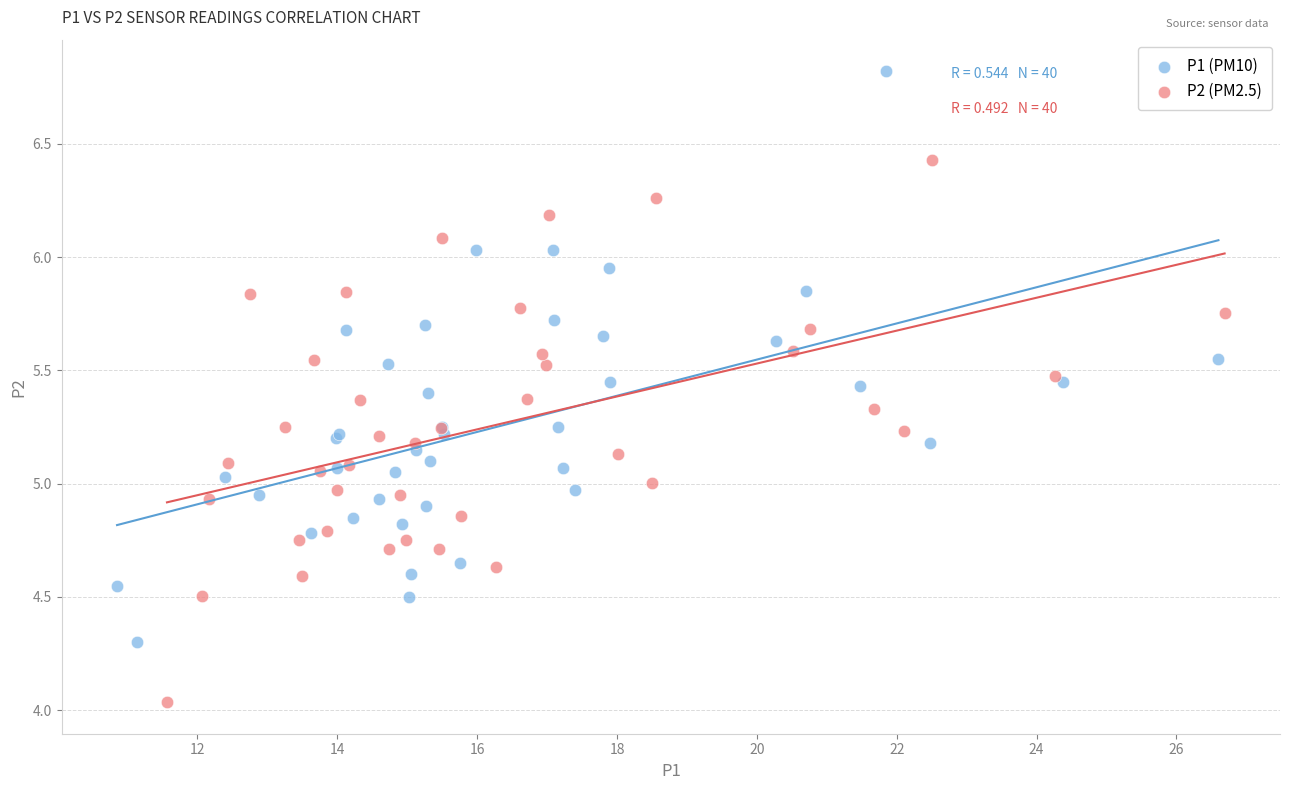

Which series reaches the minimum Y coordinate?

P2 (PM2.5)